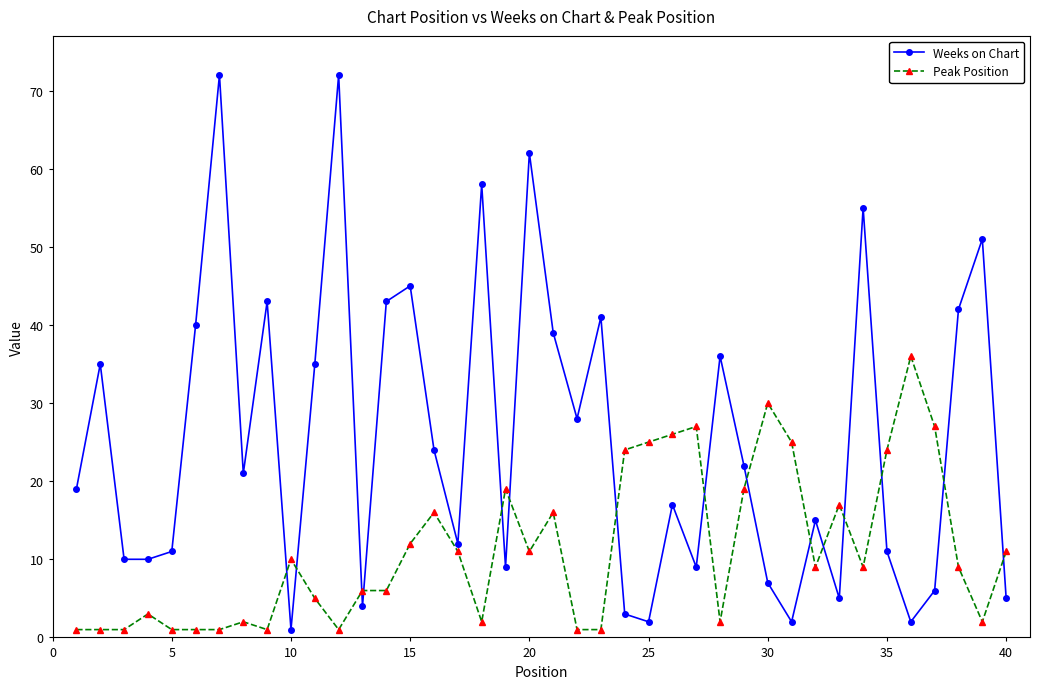

What is the greatest value displayed?

72